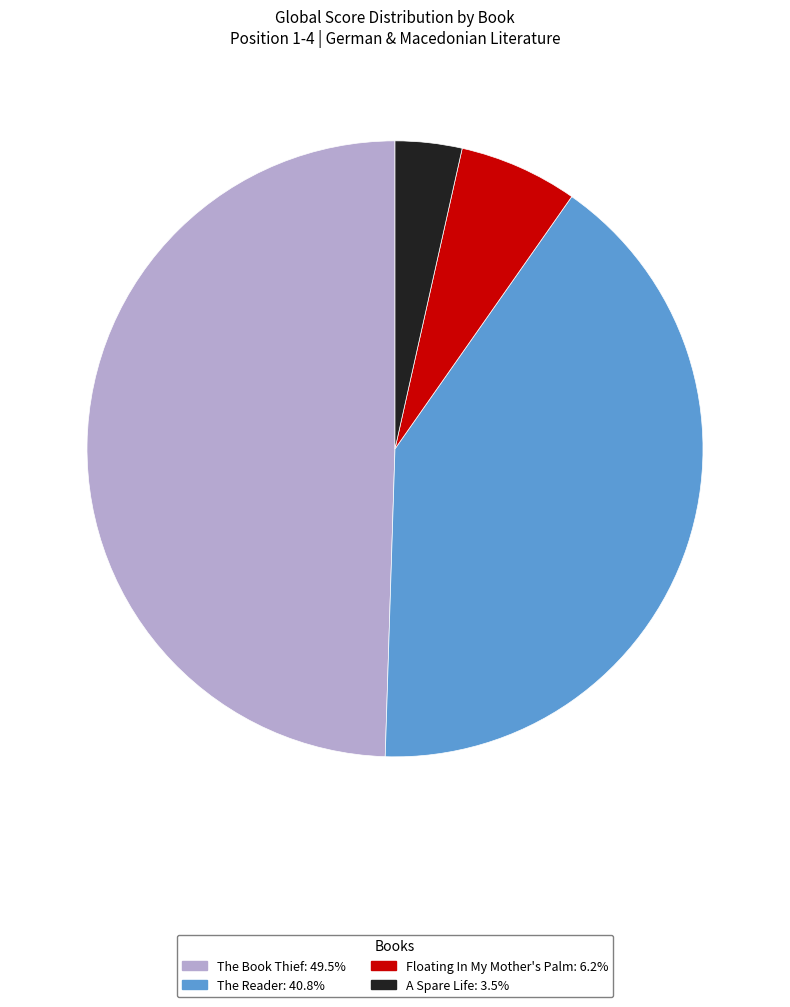

Which slice is the smallest?

A Spare Life